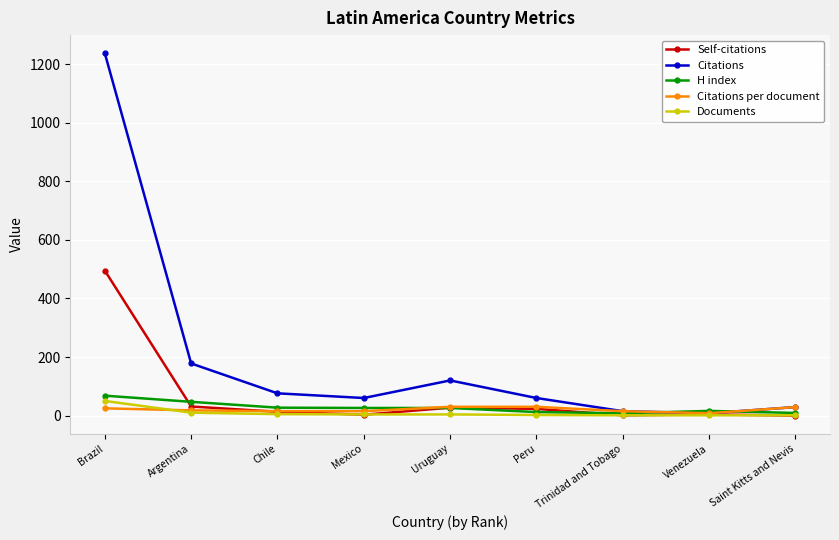

Where is Citations nearest to the value 622?

Argentina